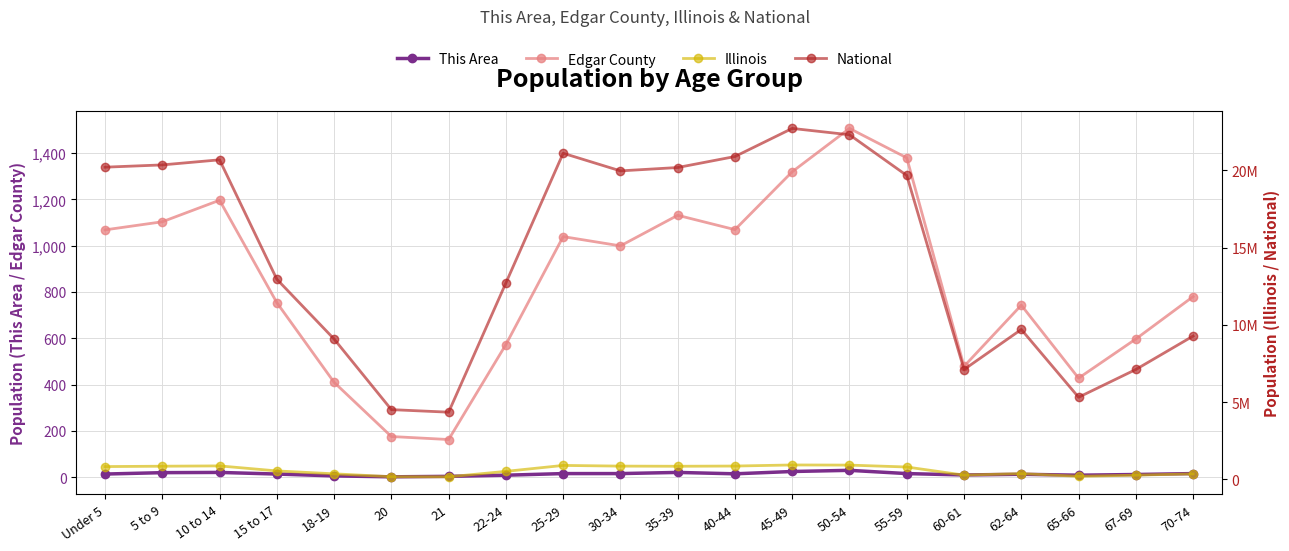

How many data points in This Area are above 15?

9